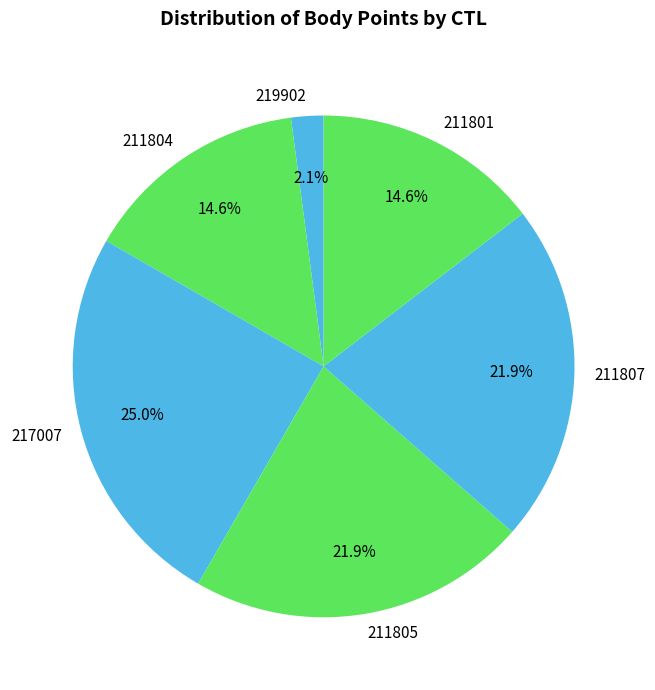

To the nearest percent, what is the difference between the 211804 and 211805 slice percentages?

7%